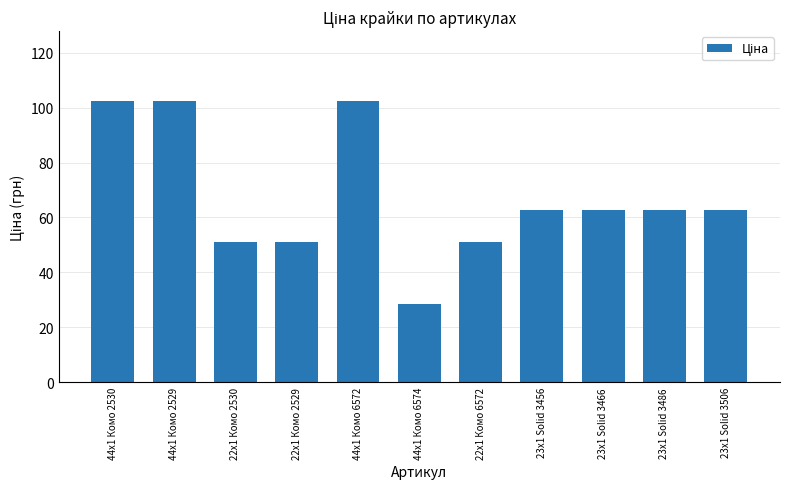

What position from the right is 44x1 Комо 6574?

6